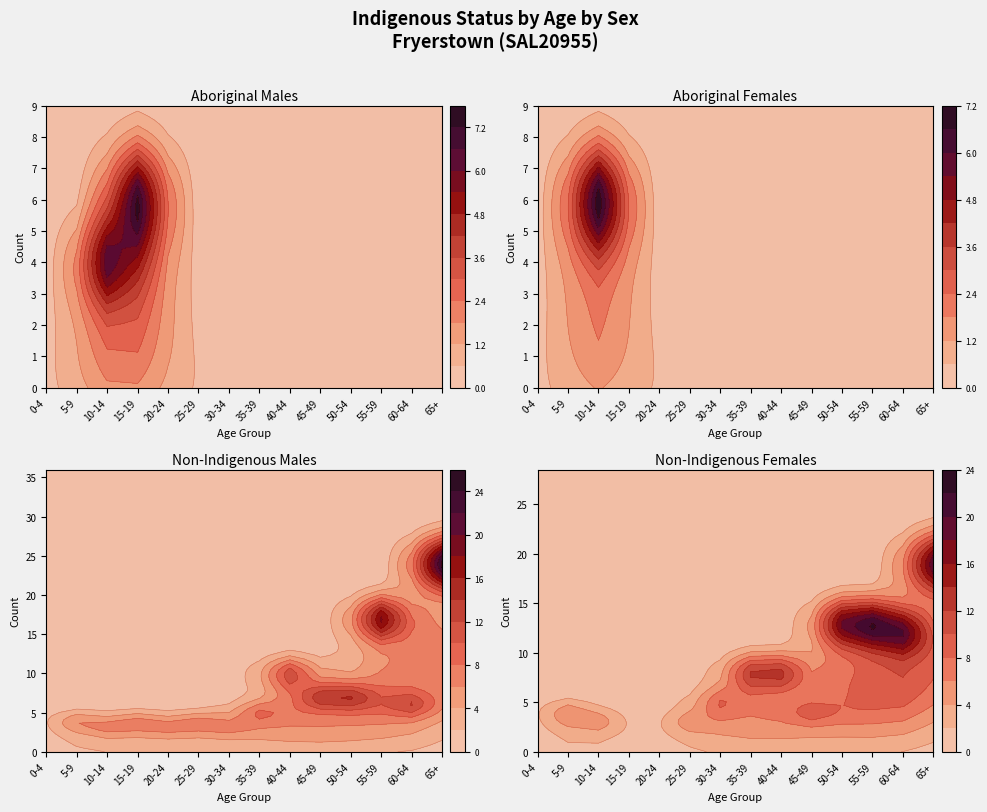

Which label corresponds to the smallest value in the chart?

0-4